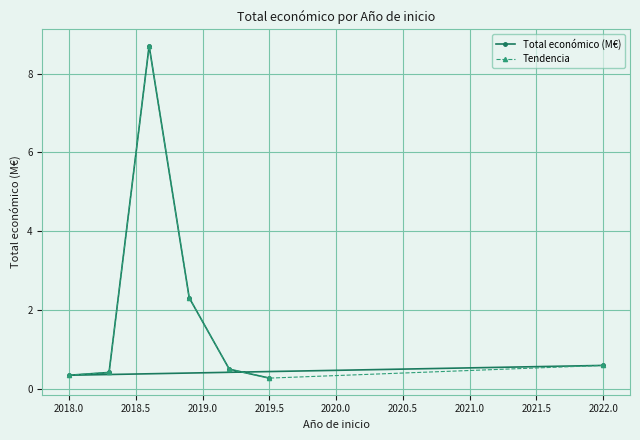

What is the difference between the maximum and minimum values in the Total económico (M€) series?

8.4